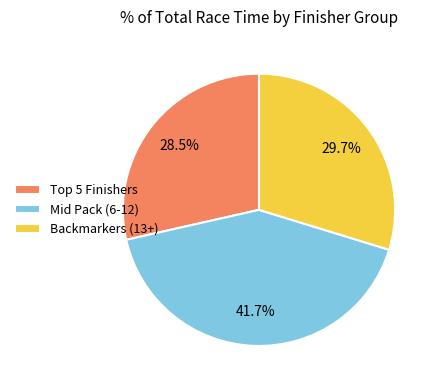

What percentage do Mid Pack (6-12) and Backmarkers (13+) together represent?

71.5%